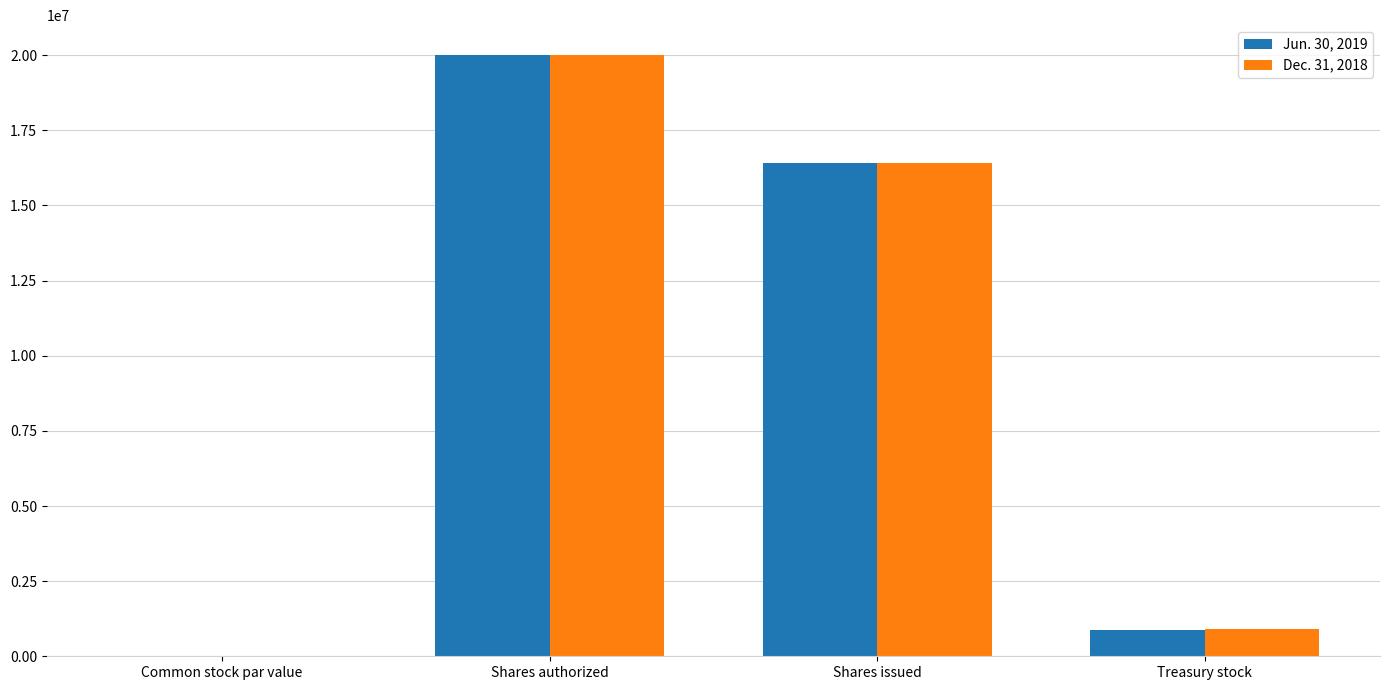

Which series changed the most between Shares authorized and Treasury stock?

Jun. 30, 2019